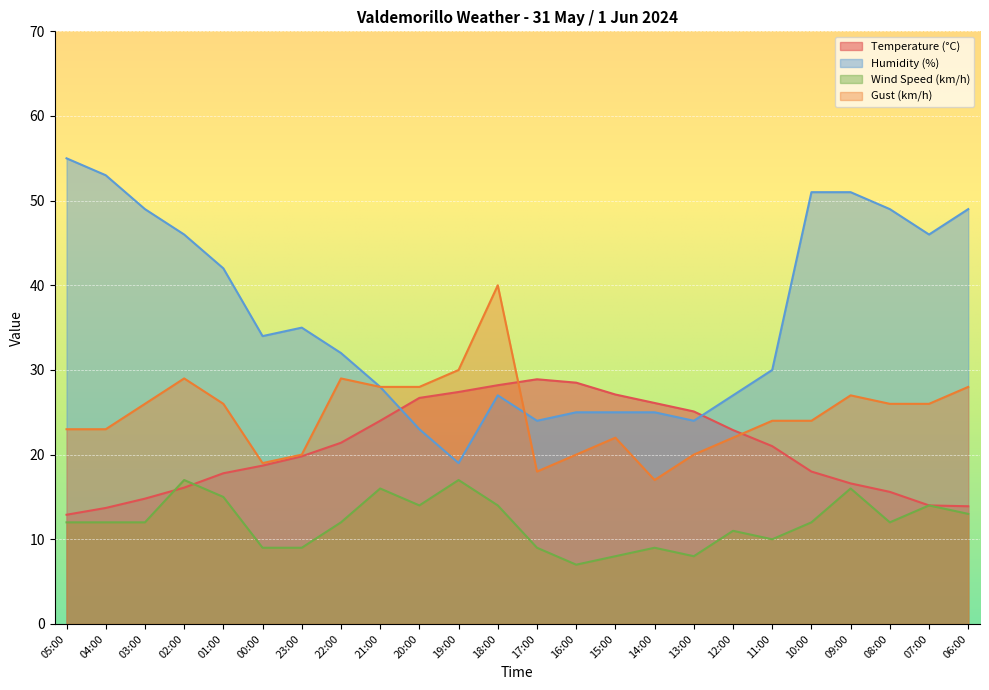

What is the label of the 14th point from the right?

19:00